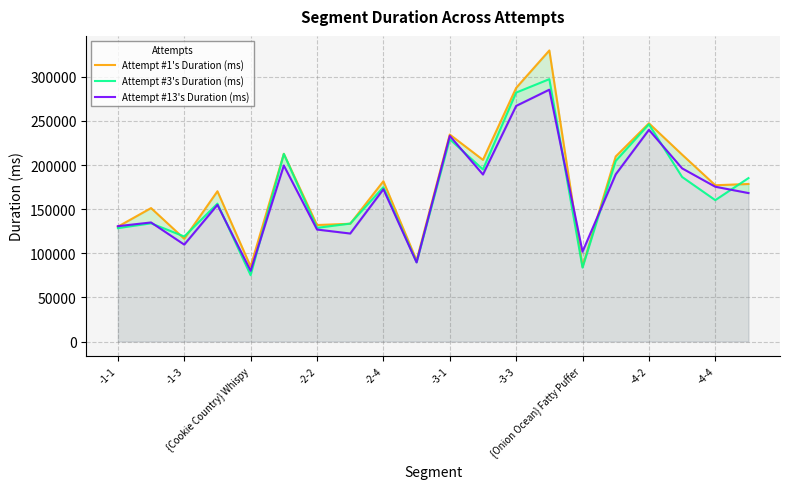

What is the highest value of the Attempt #3's Duration (ms) series?

297443